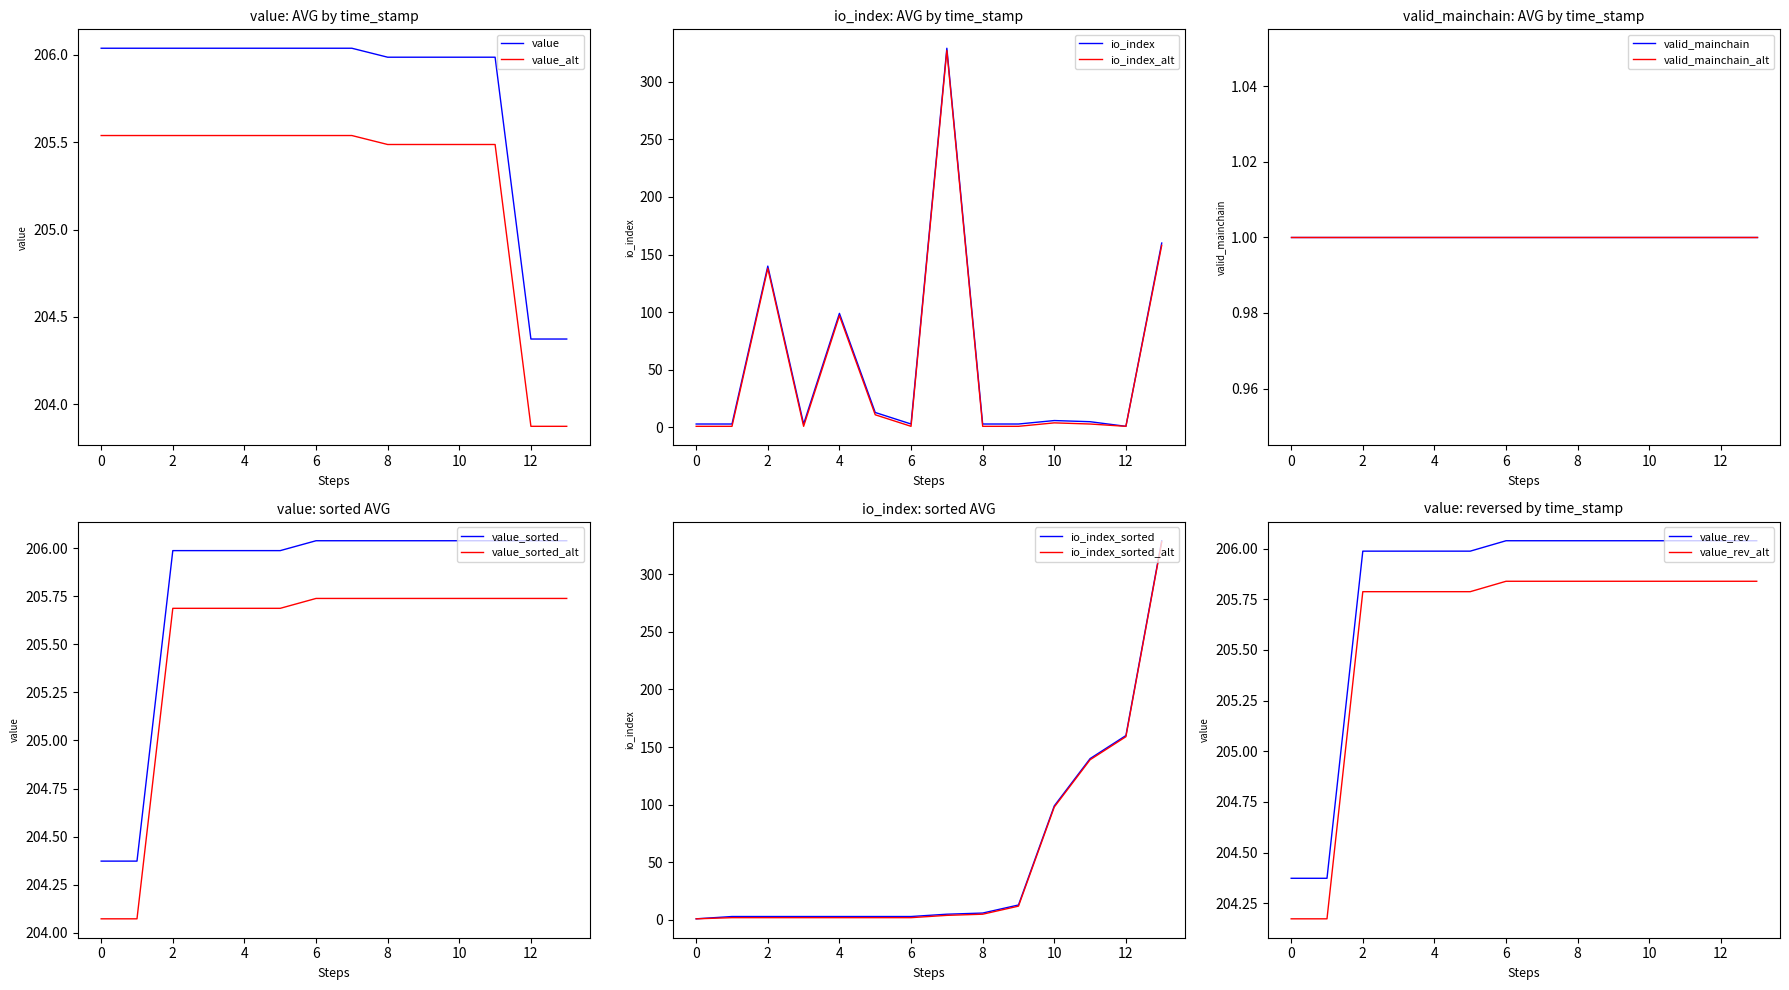

True or false: io_index has a value of 5.0 at 1559095072.

True